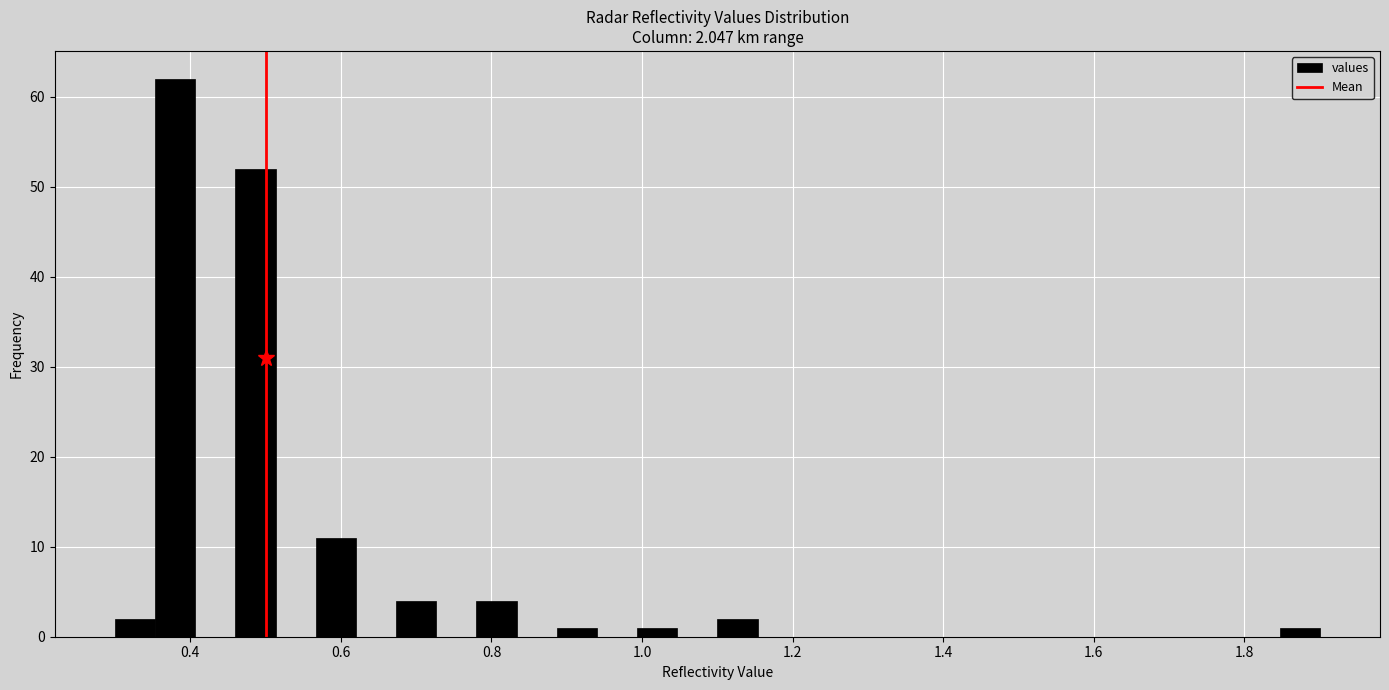

Read against the x-axis, roughly where is the centre of the tallest bar?

0.38